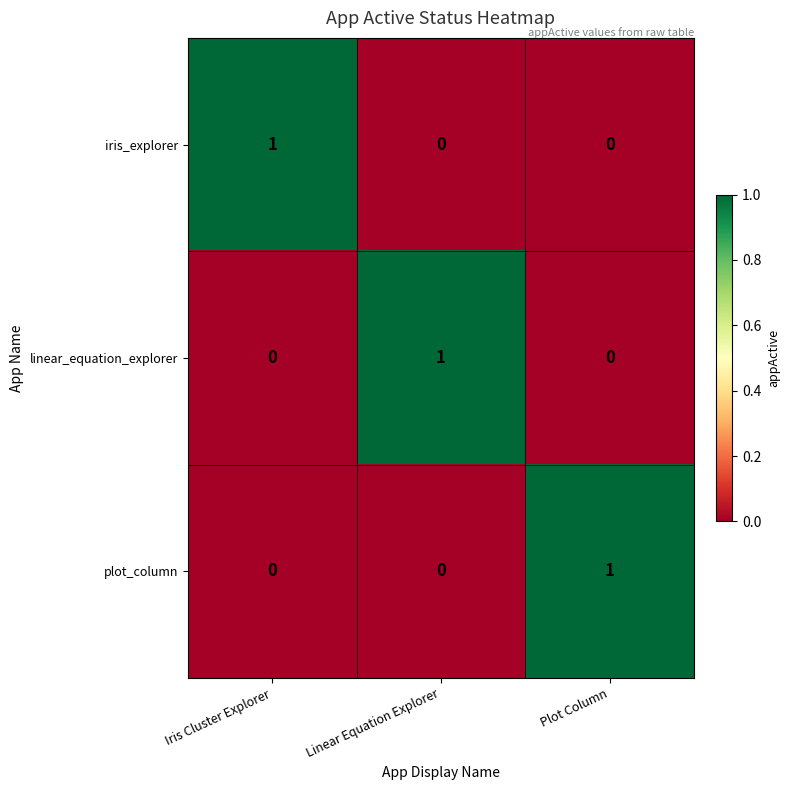

True or false: iris_explorer has a value of 1 at Iris Cluster Explorer.

True